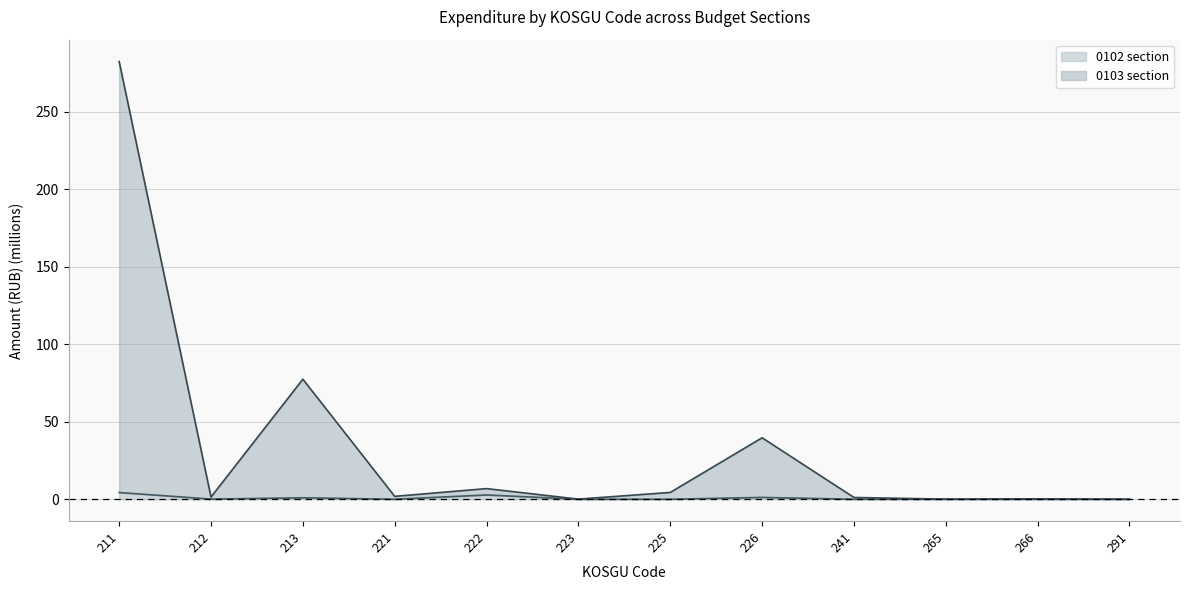

What is the spread (max minus min) of values at 241?

1.1